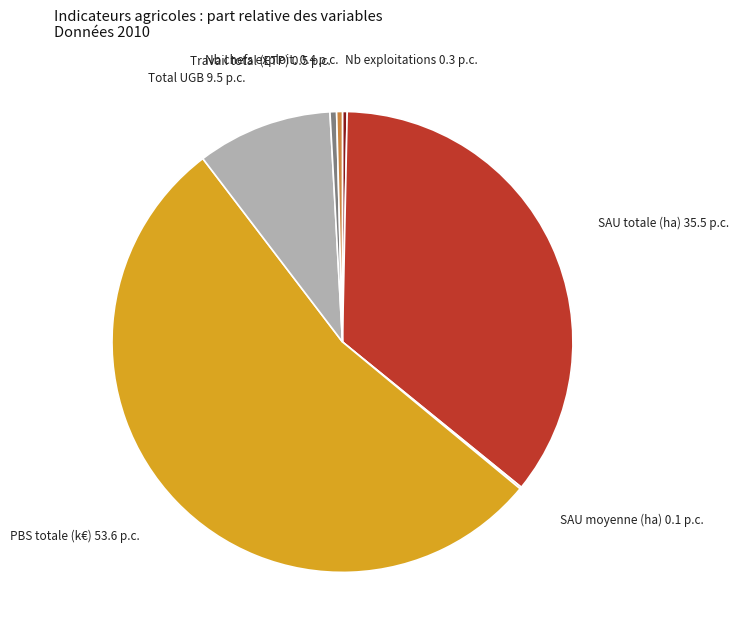

What is the majority slice?

PBS totale (k€)